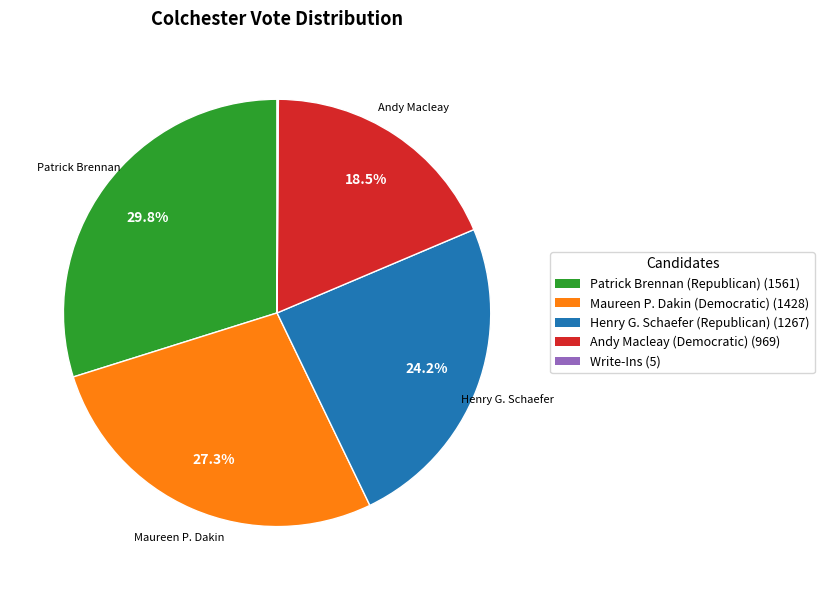

Does any single category account for the majority?

No